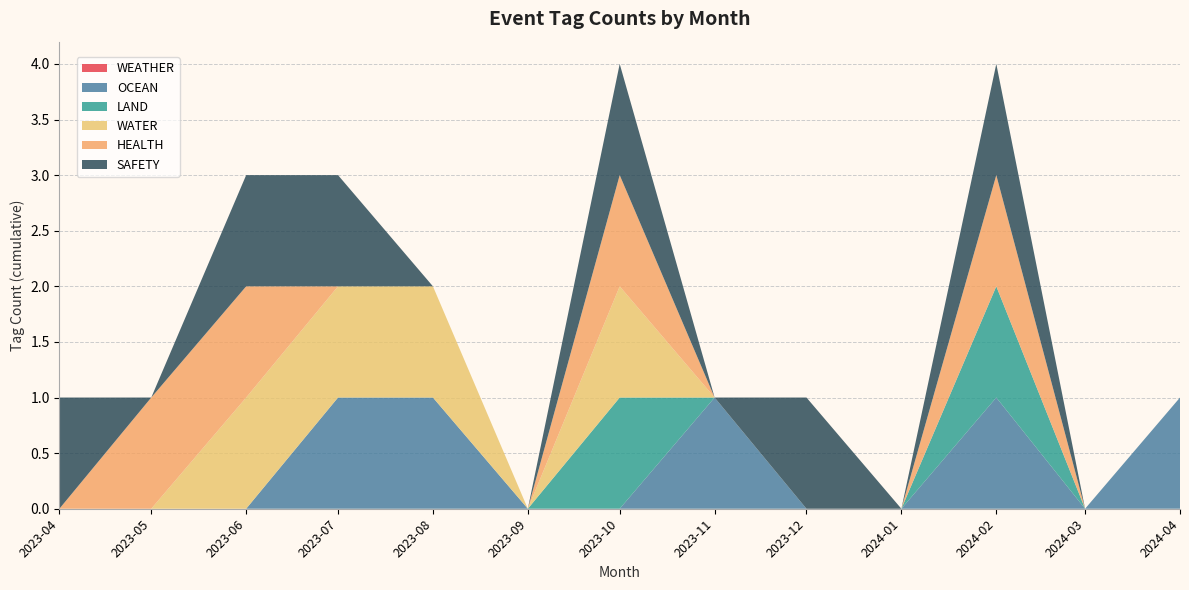

Reading left to right, extract all data points from this chart.

WEATHER: 2023-04=0	2023-05=0	2023-06=0	2023-07=0	2023-08=0	2023-09=0	2023-10=0	2023-11=0	2023-12=0	2024-01=0	2024-02=0	2024-03=0	2024-04=0
OCEAN: 2023-04=0	2023-05=0	2023-06=0	2023-07=1	2023-08=1	2023-09=0	2023-10=0	2023-11=1	2023-12=0	2024-01=0	2024-02=1	2024-03=0	2024-04=1
LAND: 2023-04=0	2023-05=0	2023-06=0	2023-07=0	2023-08=0	2023-09=0	2023-10=1	2023-11=0	2023-12=0	2024-01=0	2024-02=1	2024-03=0	2024-04=0
WATER: 2023-04=0	2023-05=0	2023-06=1	2023-07=1	2023-08=1	2023-09=0	2023-10=1	2023-11=0	2023-12=0	2024-01=0	2024-02=0	2024-03=0	2024-04=0
HEALTH: 2023-04=0	2023-05=1	2023-06=1	2023-07=0	2023-08=0	2023-09=0	2023-10=1	2023-11=0	2023-12=0	2024-01=0	2024-02=1	2024-03=0	2024-04=0
SAFETY: 2023-04=1	2023-05=0	2023-06=1	2023-07=1	2023-08=0	2023-09=0	2023-10=1	2023-11=0	2023-12=1	2024-01=0	2024-02=1	2024-03=0	2024-04=0